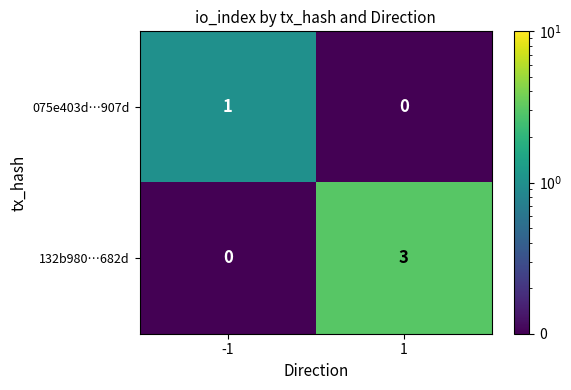

What is the difference between the maximum and minimum values in the 132b980…682d series?

3